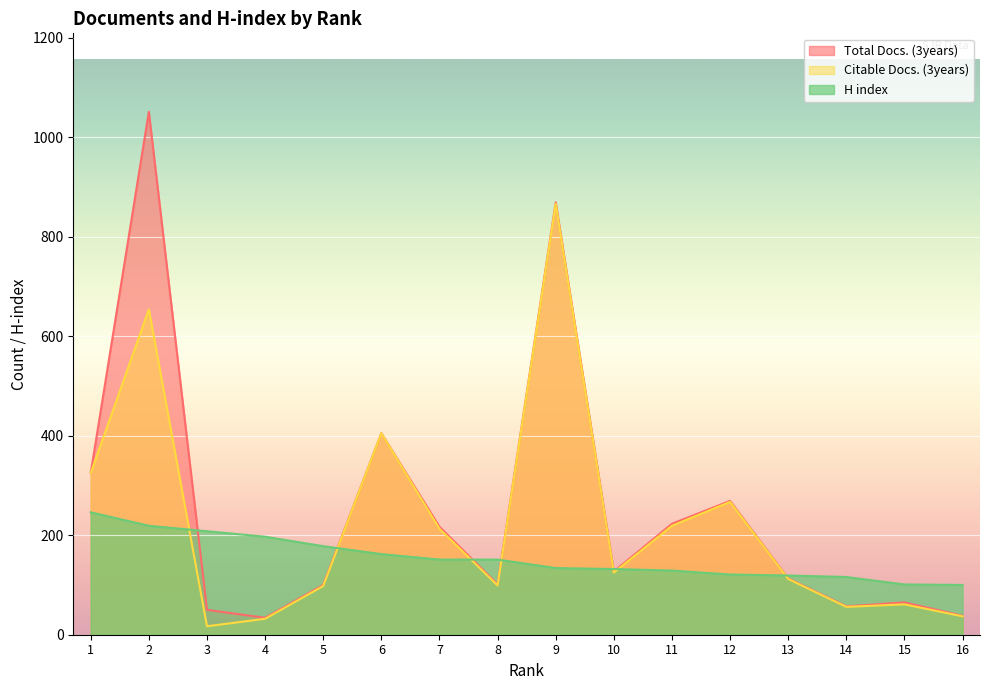

What is the difference between the second highest and minimum values in the H index series?

119